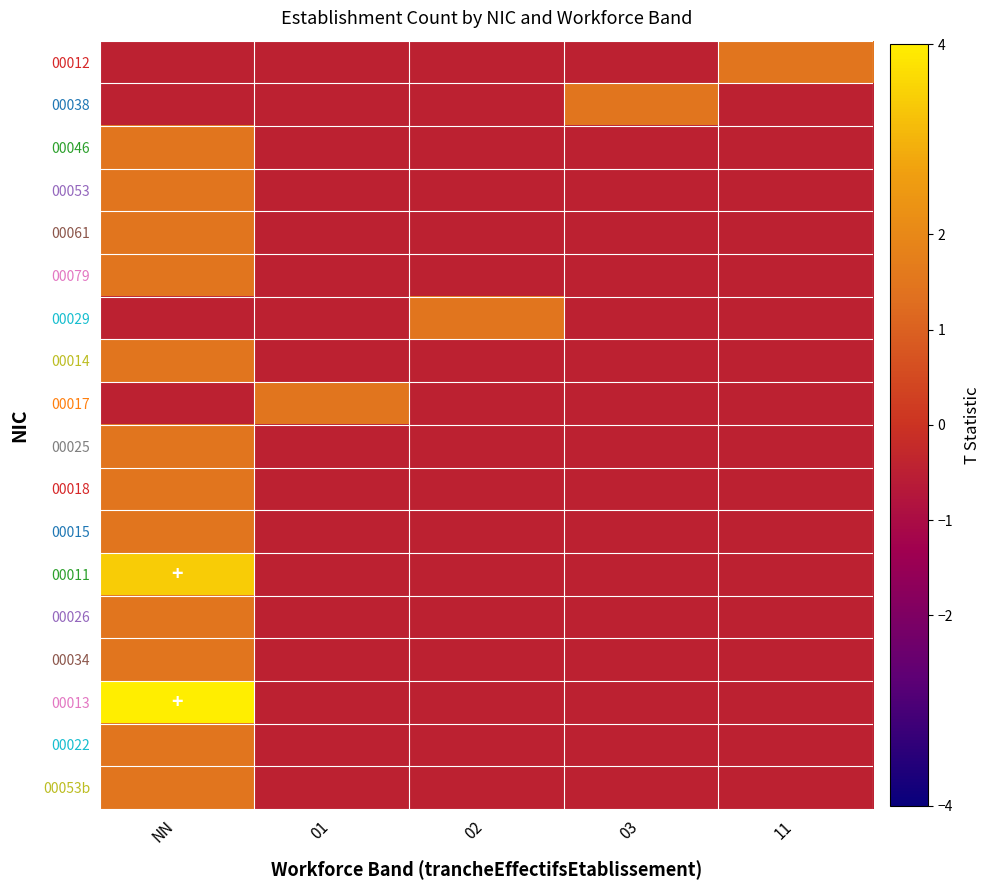

Which category has the lowest value across all series?

NN